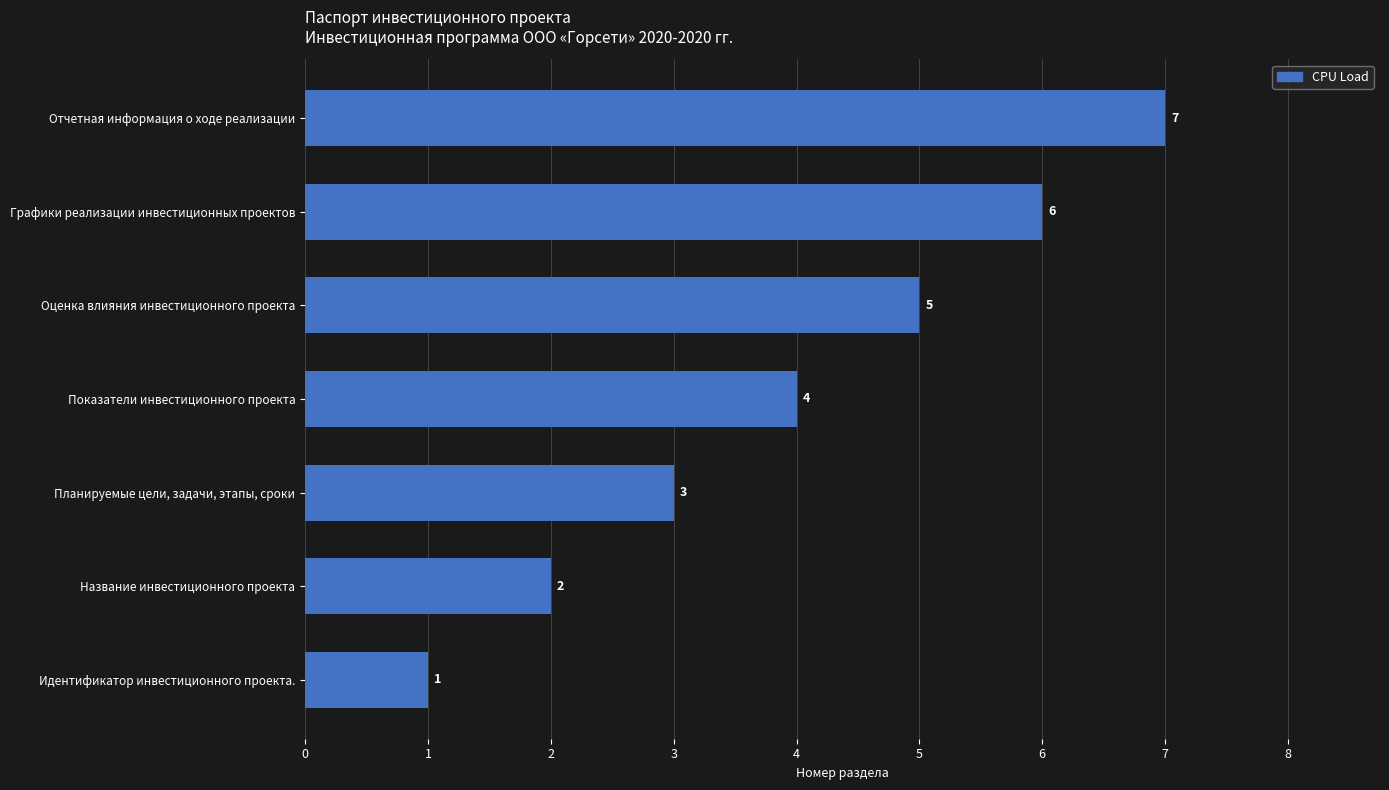

Rank the categories by value from lowest to highest.

Идентификатор инвестиционного проекта., Название инвестиционного проекта, Планируемые цели, задачи, этапы, сроки, Показатели инвестиционного проекта, Оценка влияния инвестиционного проекта, Графики реализации инвестиционных проектов, Отчетная информация о ходе реализации